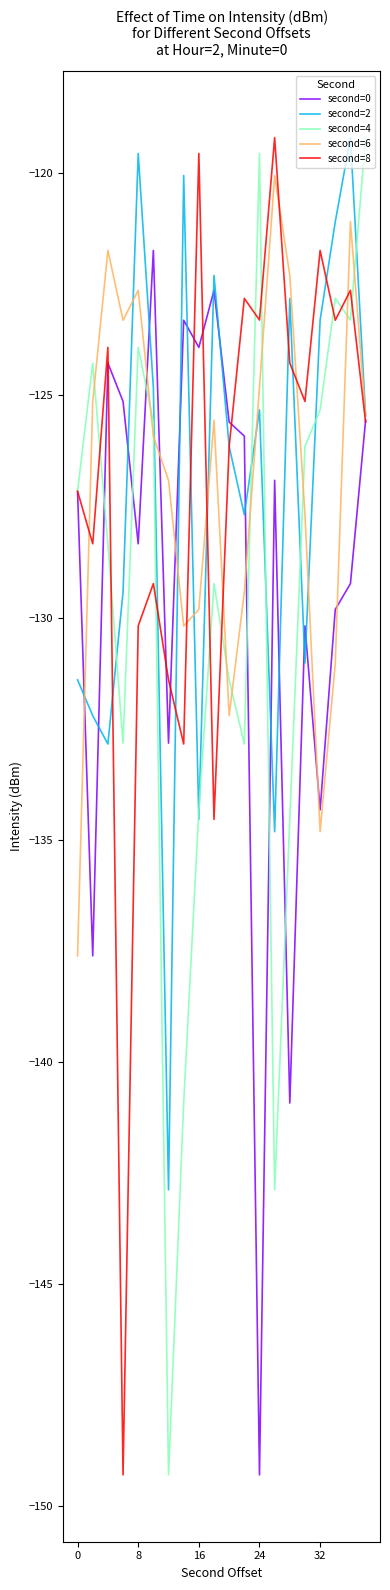

What is the highest value of the second=0 series?

-121.7